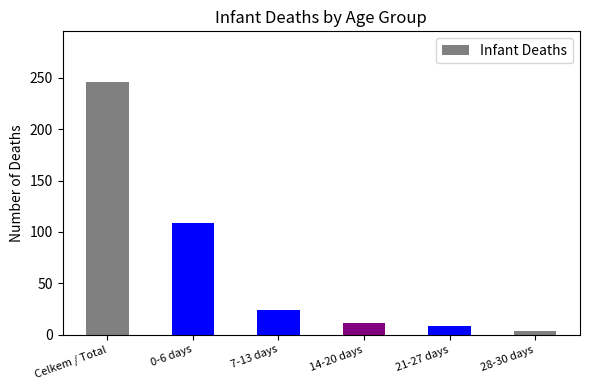

How many data points are less than 24?

3